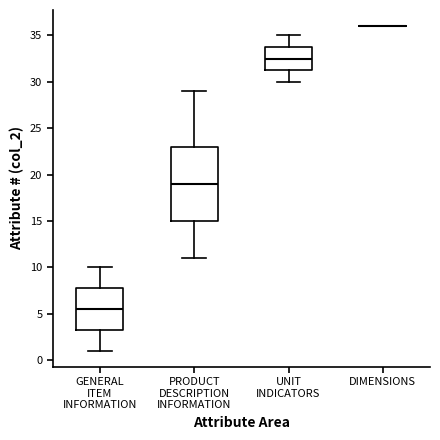

Where is the lower edge of the box for UNIT INDICATORS on the y-axis? The values are not printed on the chart, so give them approximately, as read against the axis.

31.5